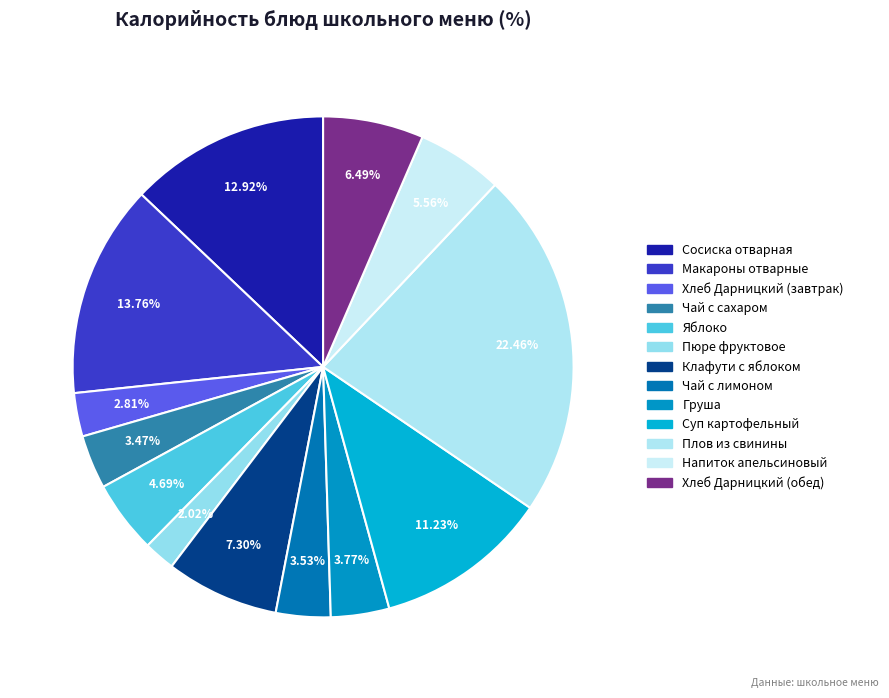

Is there any slice that represents more than half of the pie?

No